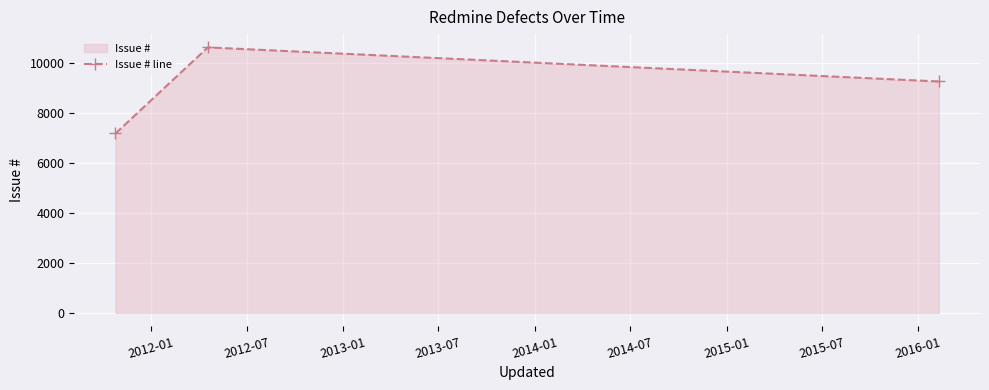

Reading left to right, list all the values displayed in this chart.

7191	10642	9275